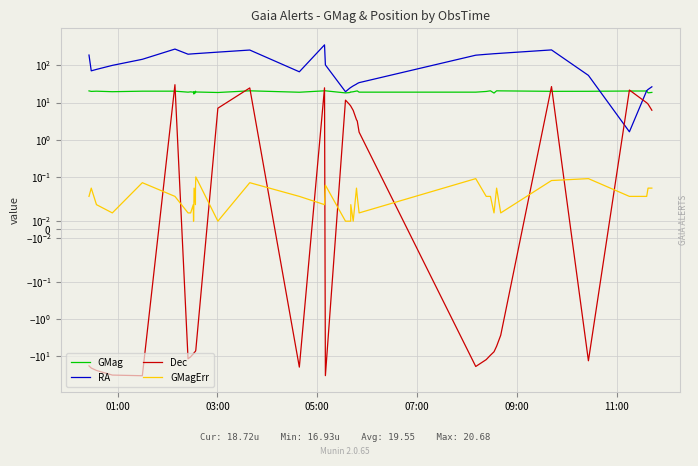

What is the sum of all GMag values?

782.2